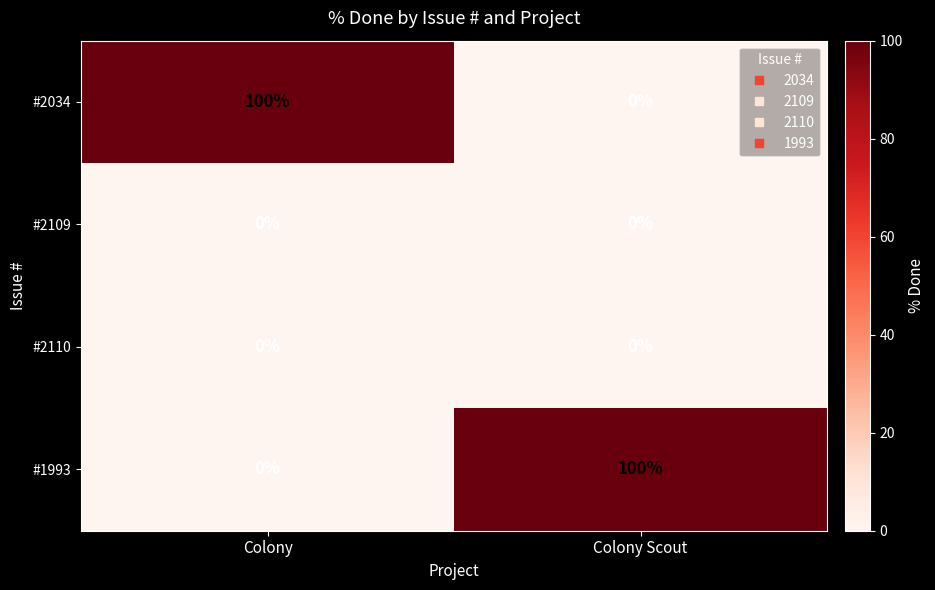

List the labels in order of #1993 value, smallest first.

Colony, Colony Scout